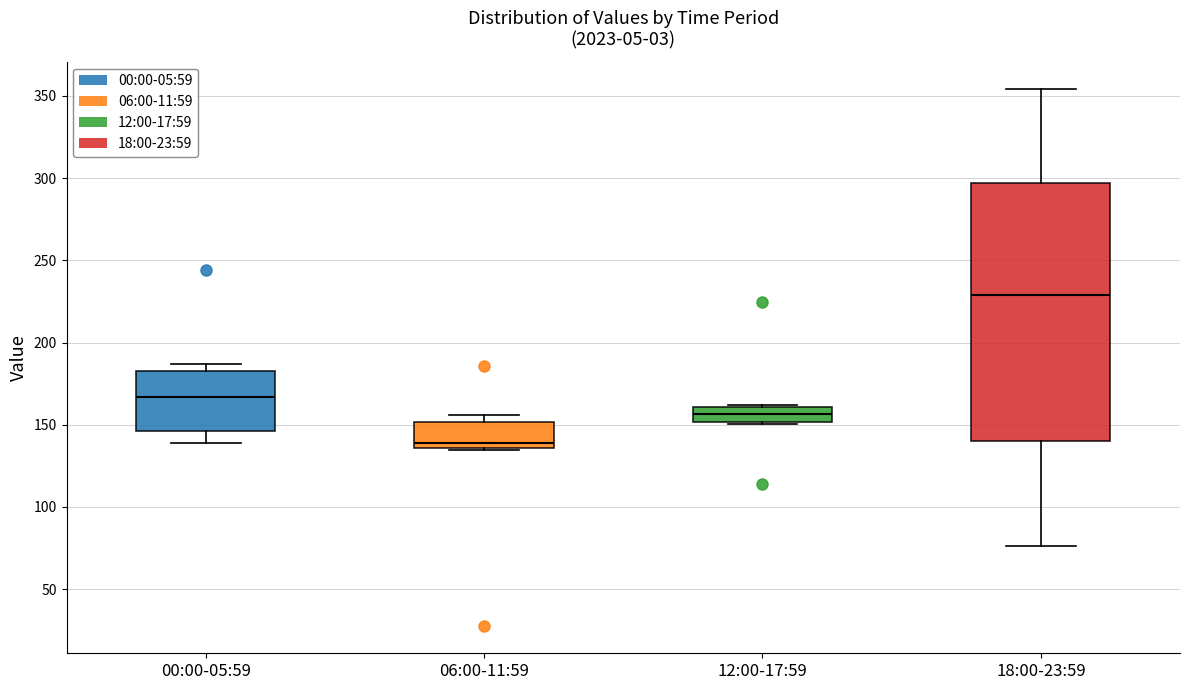

Reading left to right, read every box against the y-axis: the position of its median line, the range the box covers, and the ends of its whiskers. The values are not printed on the chart, so give them approximately, as read against the axis.

00:00-05:59: median 165, box 145 to 185, whiskers 140 to 185 (just above the box's upper edge)
06:00-11:59: median 140, box 135 to 150, whiskers 135 to 155
12:00-17:59: median 155, box 150 to 160, whiskers 150 (just below the box's lower edge) to 160
18:00-23:59: median 230, box 140 to 295, whiskers 75 to 355